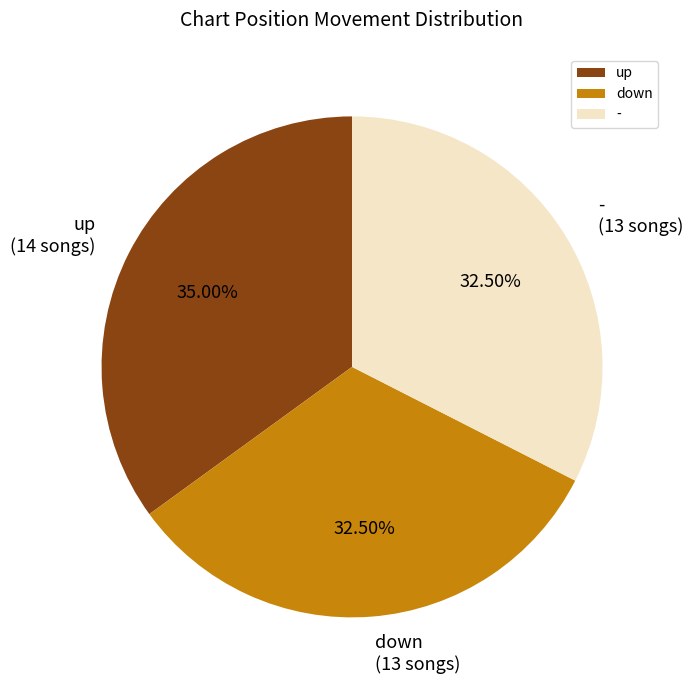

Is there any slice that represents more than half of the pie?

No